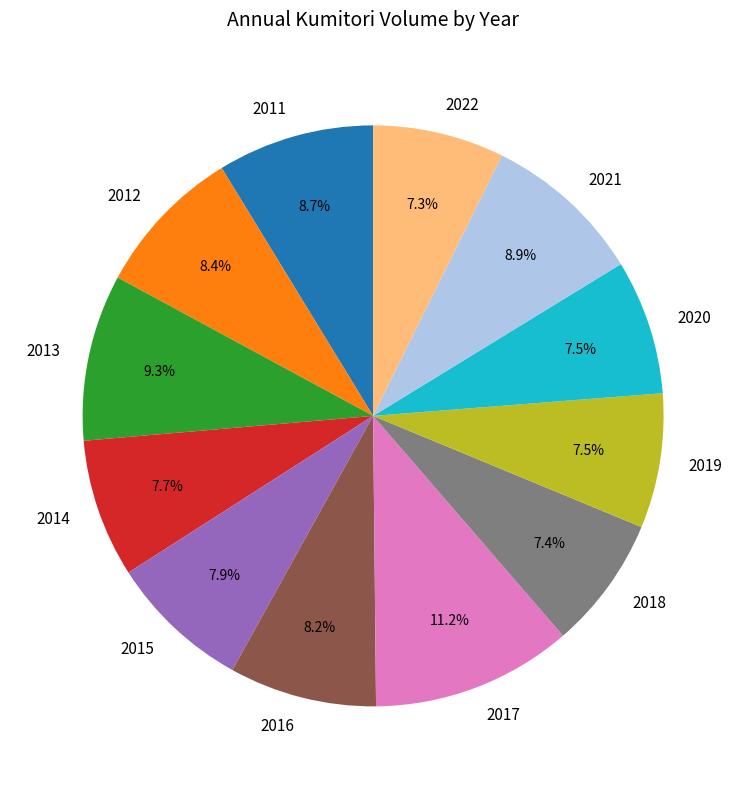

To the nearest percent, what is the average slice percentage?

8%